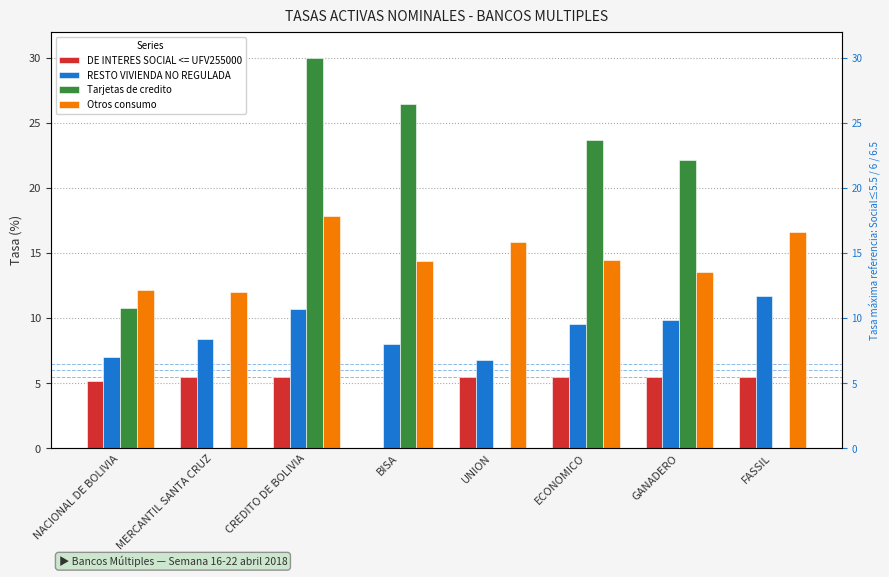

The Otros consumo series shows 24.8 at CREDITO DE BOLIVIA. True or false?

False